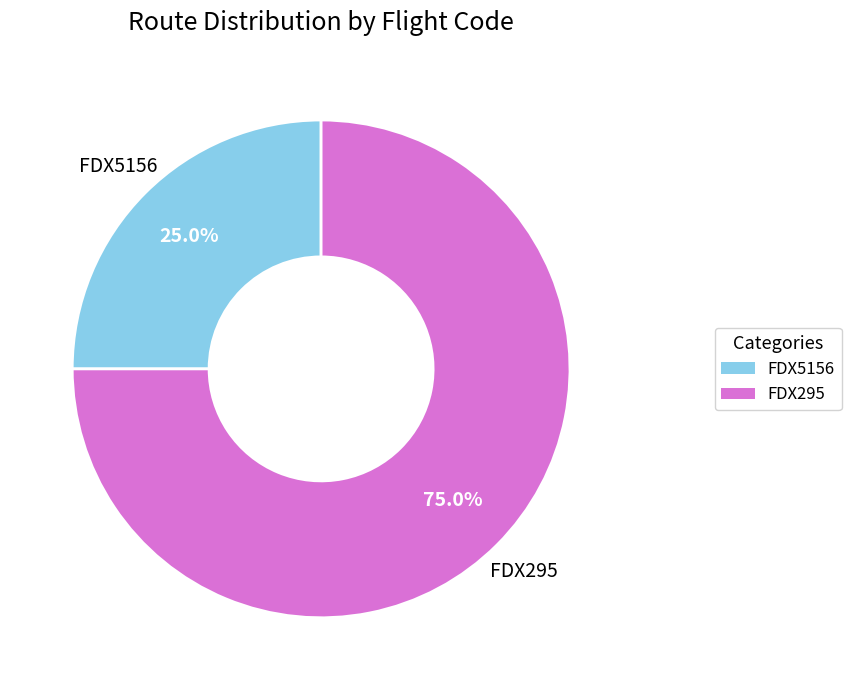

Count the number of slices in the pie.

2